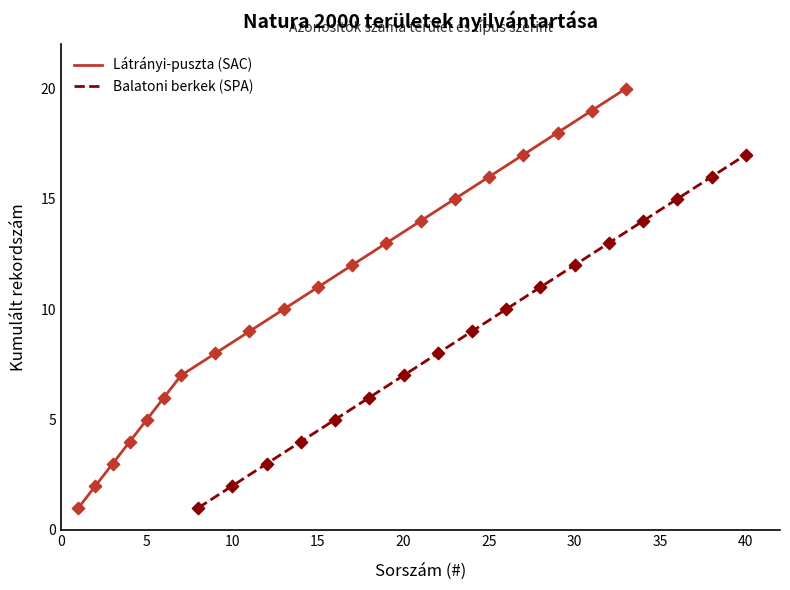

What is the maximum value for Látrányi-puszta (SAC)?

20